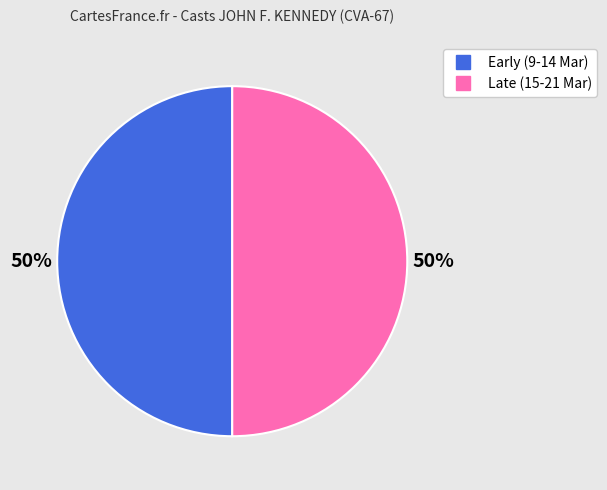

To the nearest percent, what is the average slice percentage?

50%